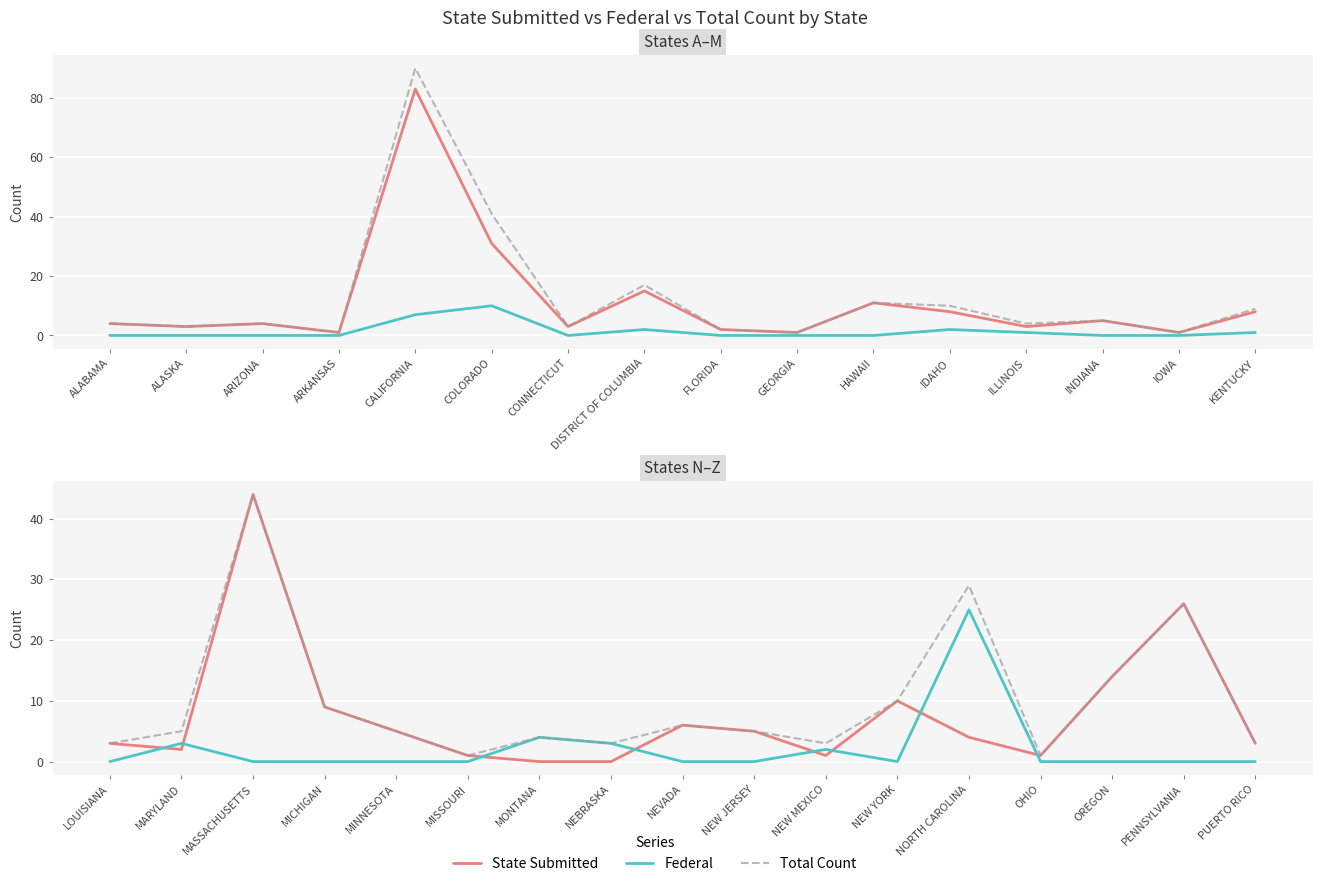

Is the value of Federal at PENNSYLVANIA greater than the value of Total Count at NEBRASKA?

No